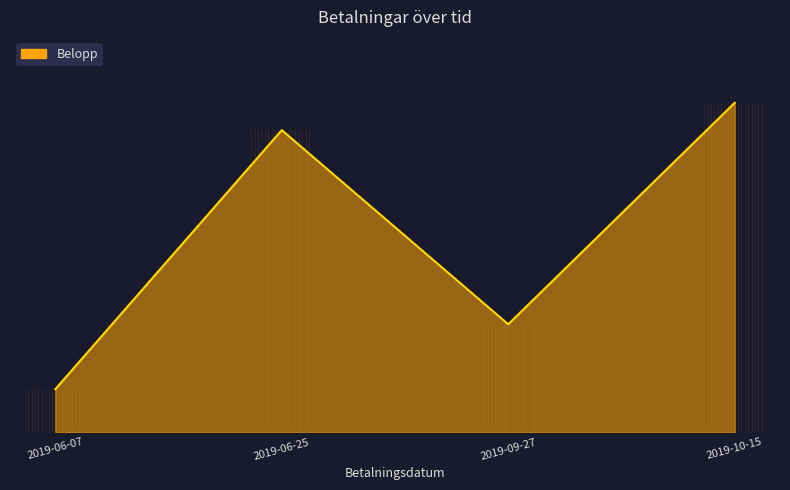

What is the value of the 2nd point from the left?

8690